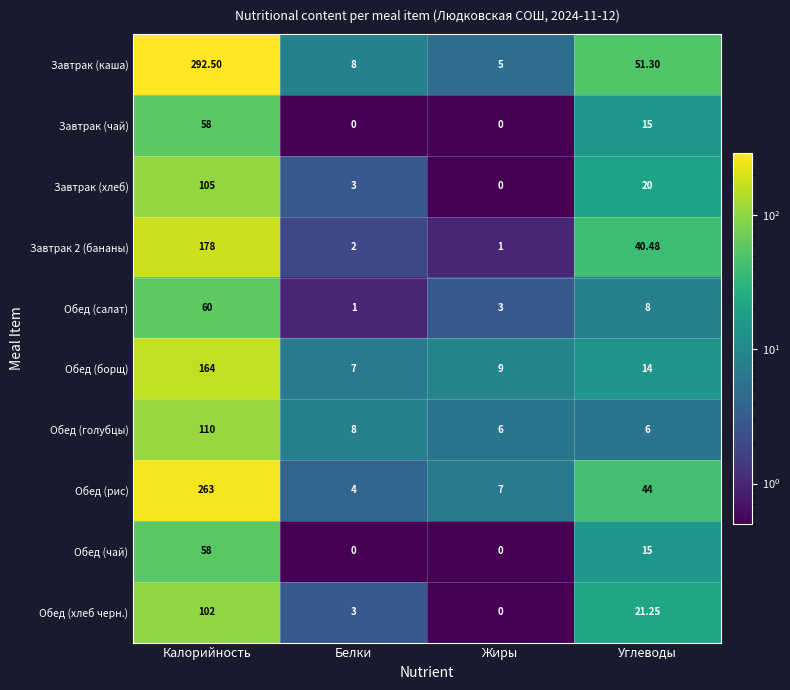

At which label does Обед (рис) first exceed 44?

Калорийность